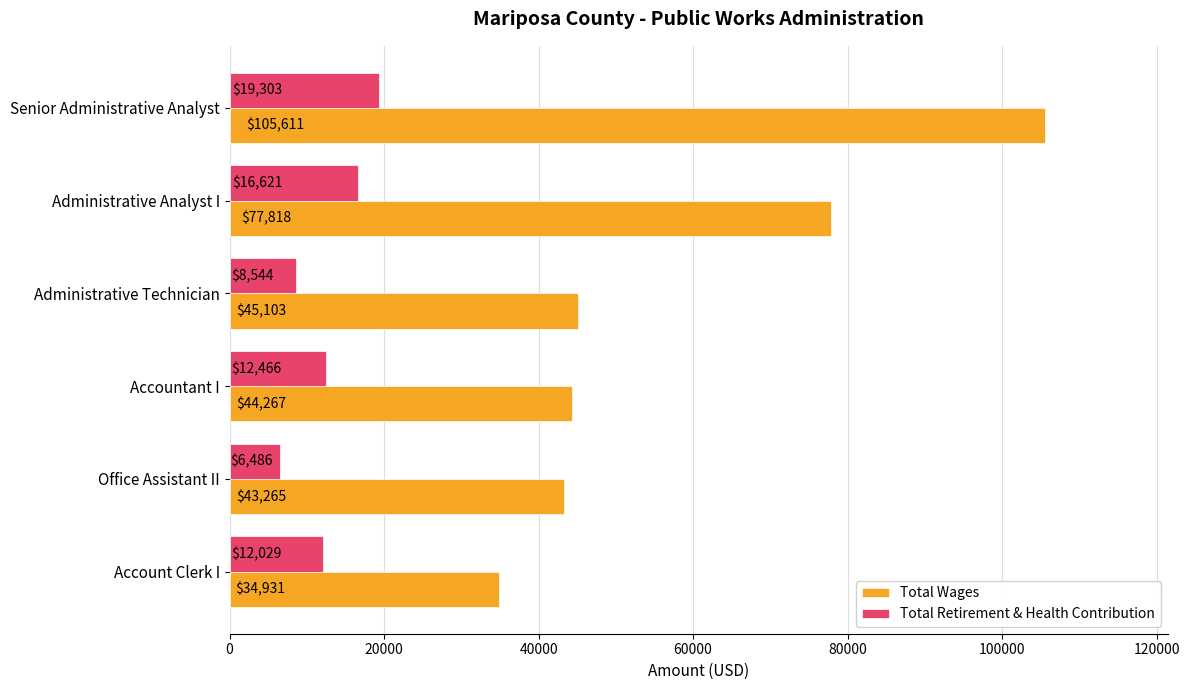

What is the average value of the Total Retirement & Health Contribution series?

12575